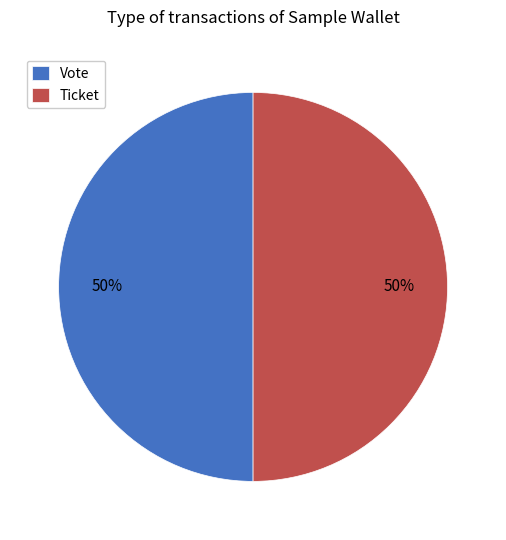

Do Vote and Ticket together represent more than half of the pie?

Yes